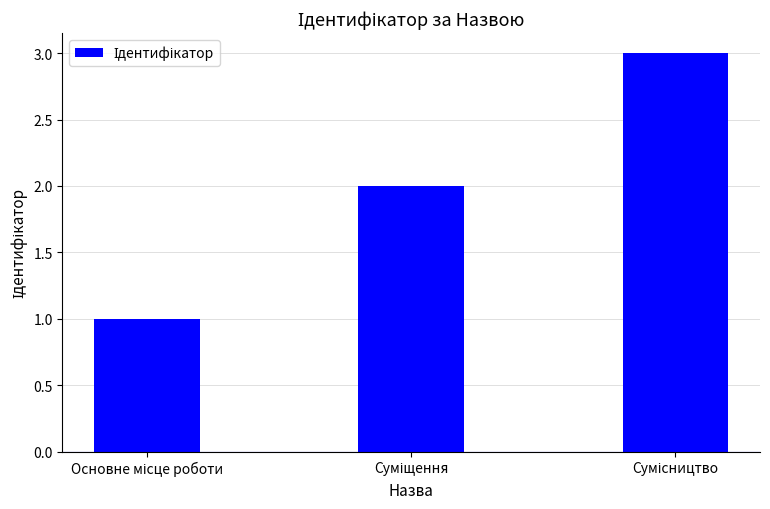

Reading left to right, what are all the values shown in this chart?

1	2	3